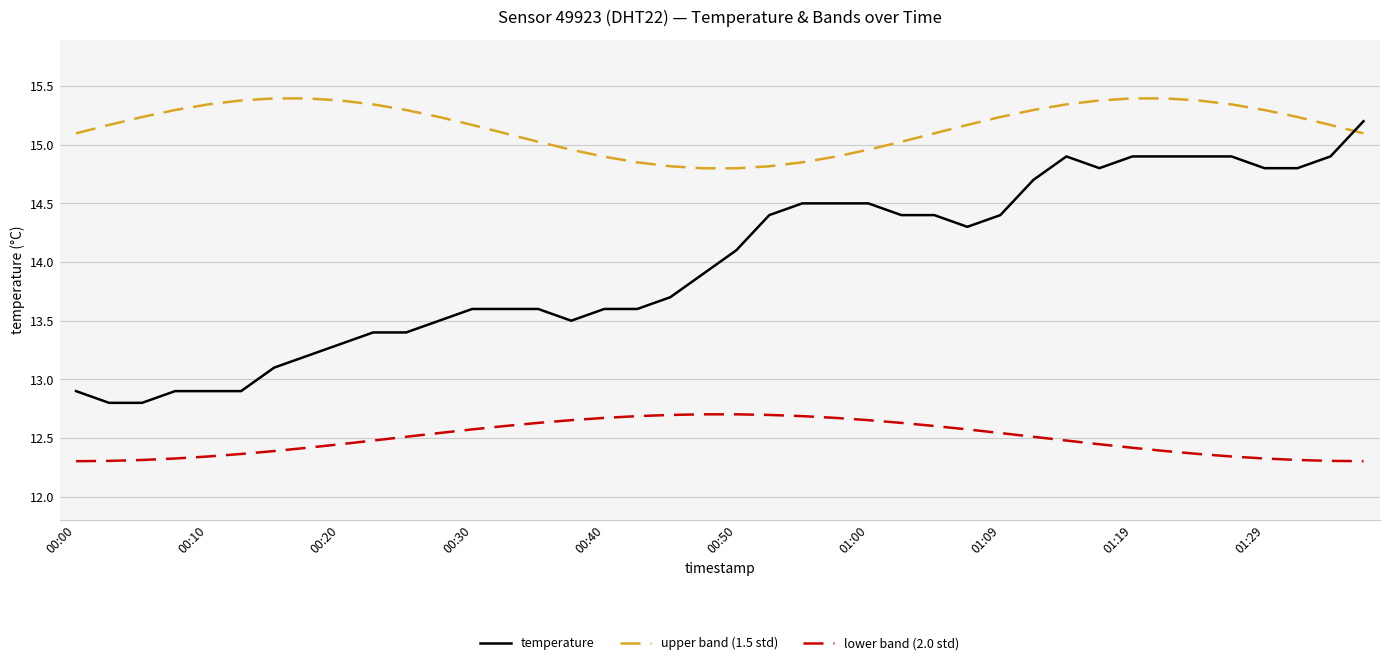

List the series in order of their peak value, highest first.

upper band (1.5 std), temperature, lower band (2.0 std)